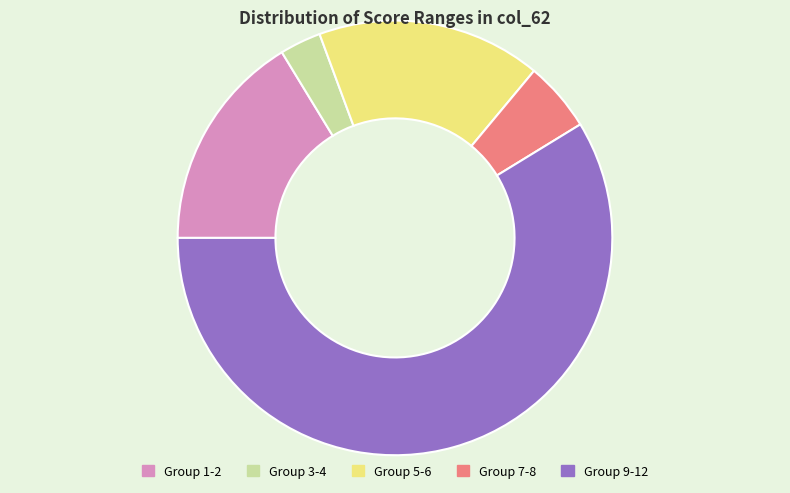

Is there any slice that represents more than half of the pie?

Yes